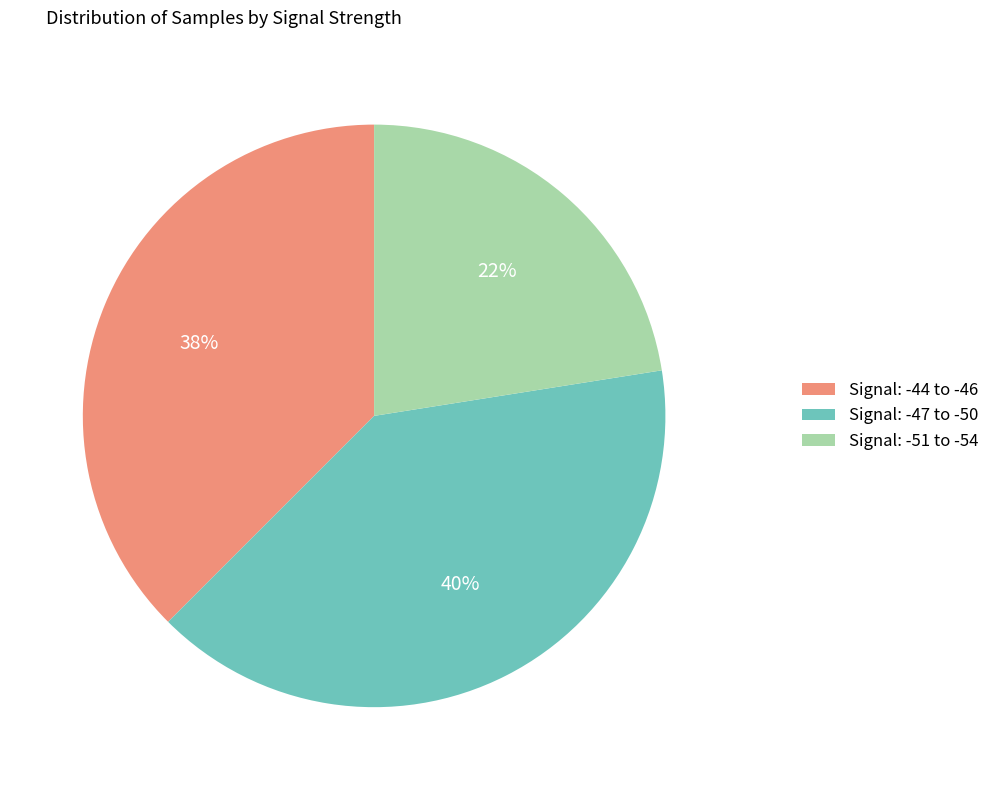

Does any single category account for the majority?

No